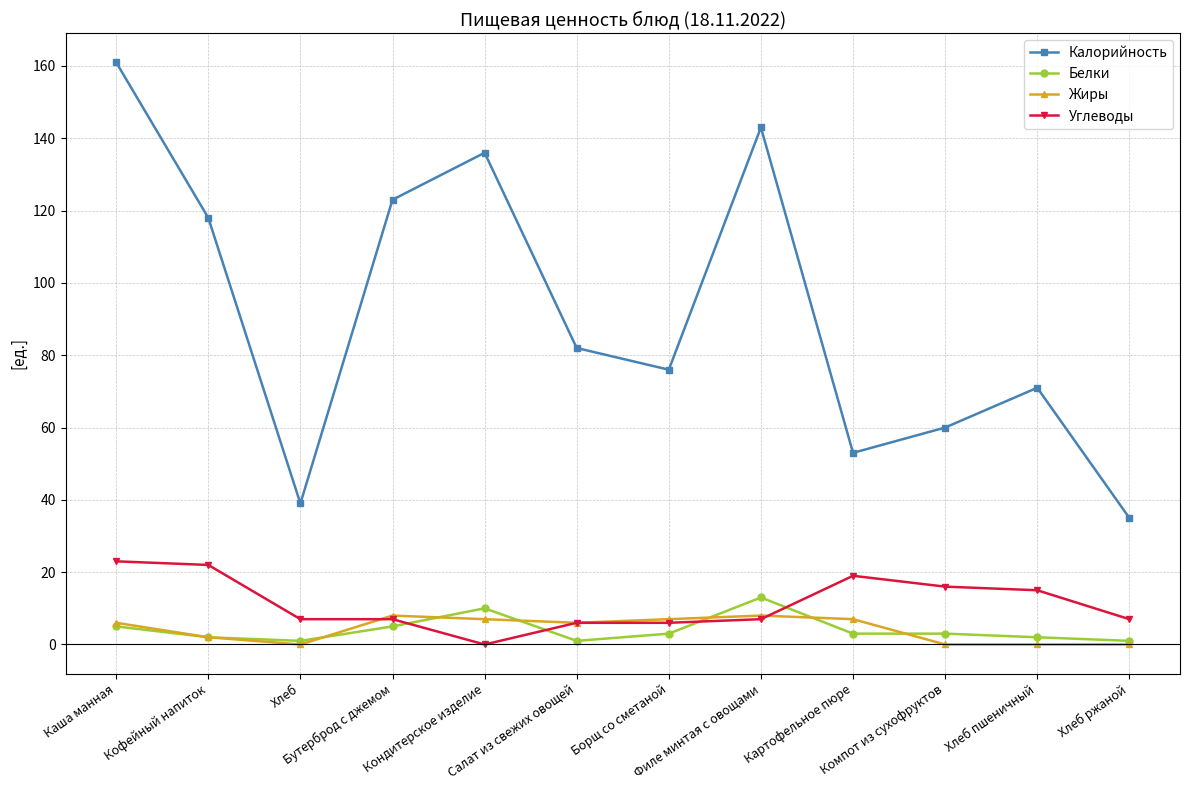

Is it true that Белки equals 3 at Картофельное пюре?

True